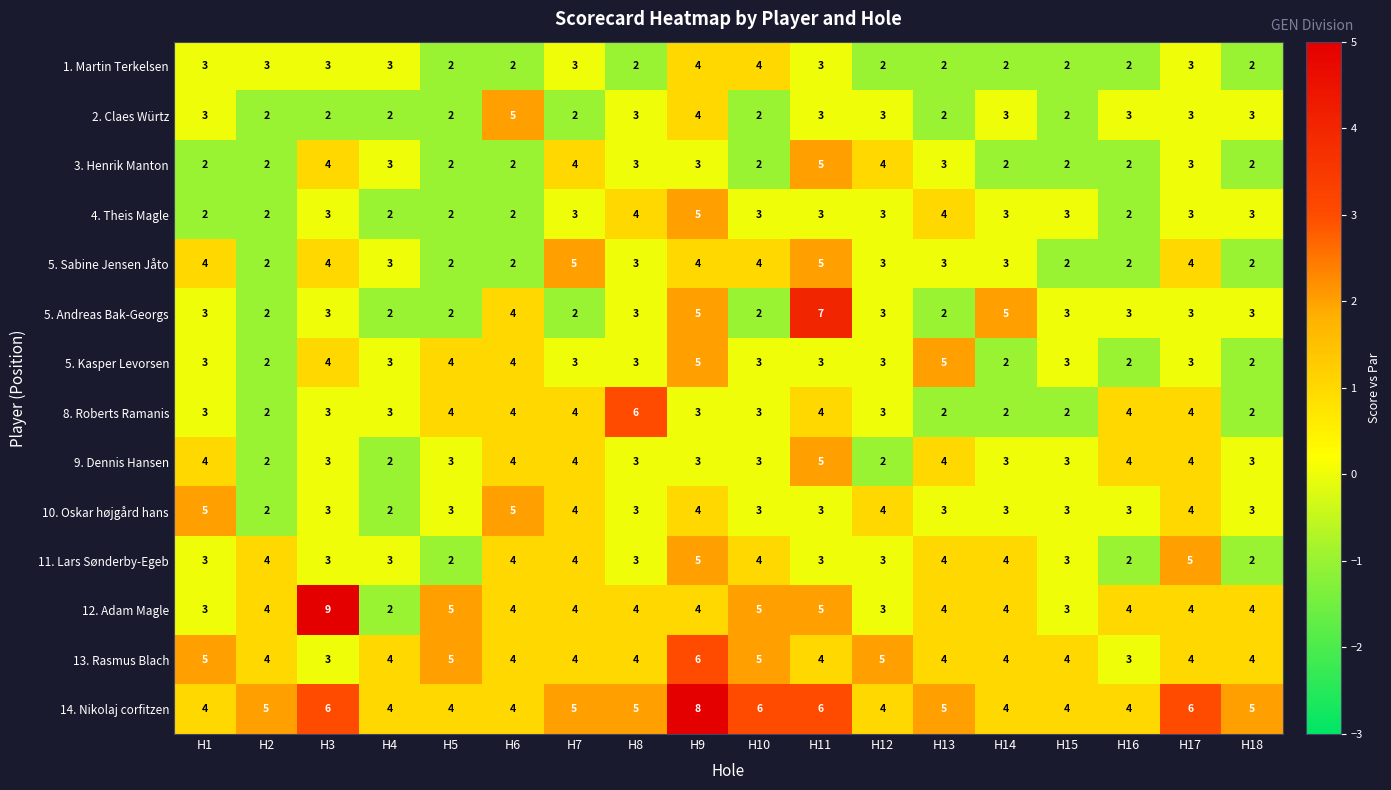

How many data points does each series have?

18